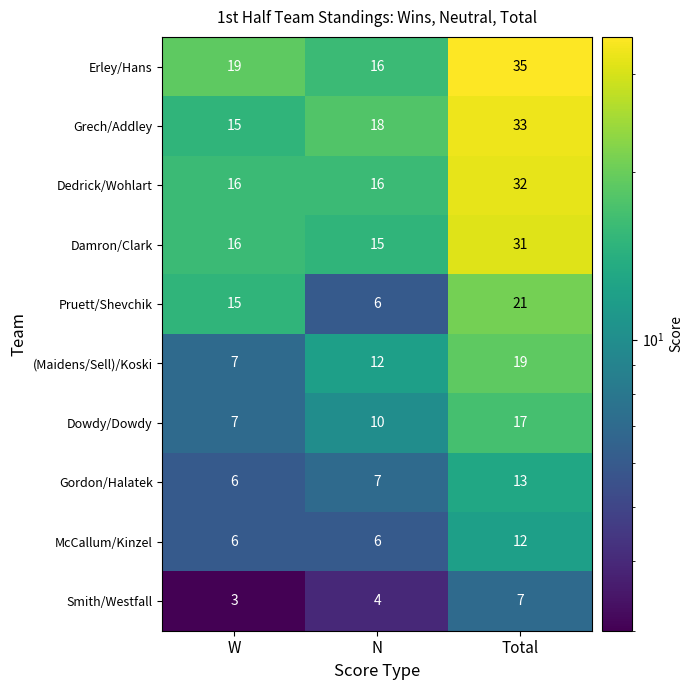

How many distinct data groups are displayed?

10